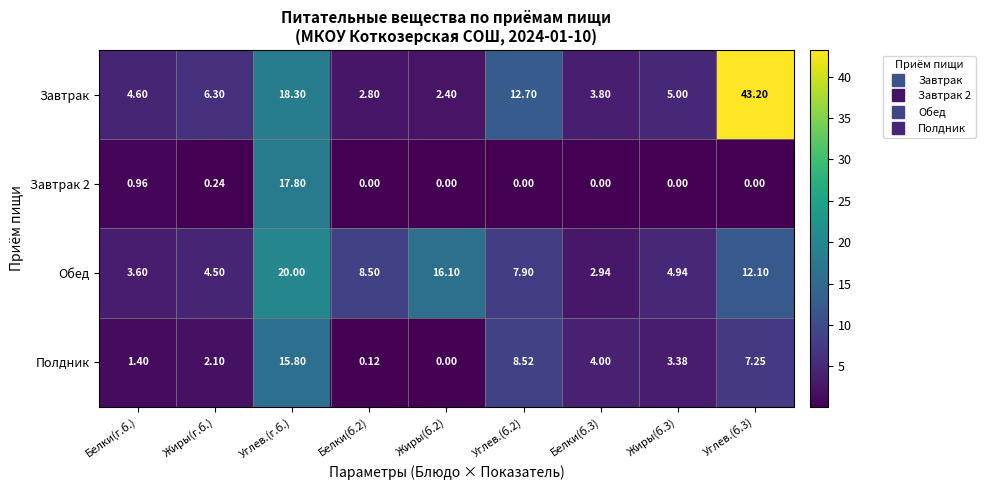

What is the total value across all series at Углев.(б.3)?

62.6